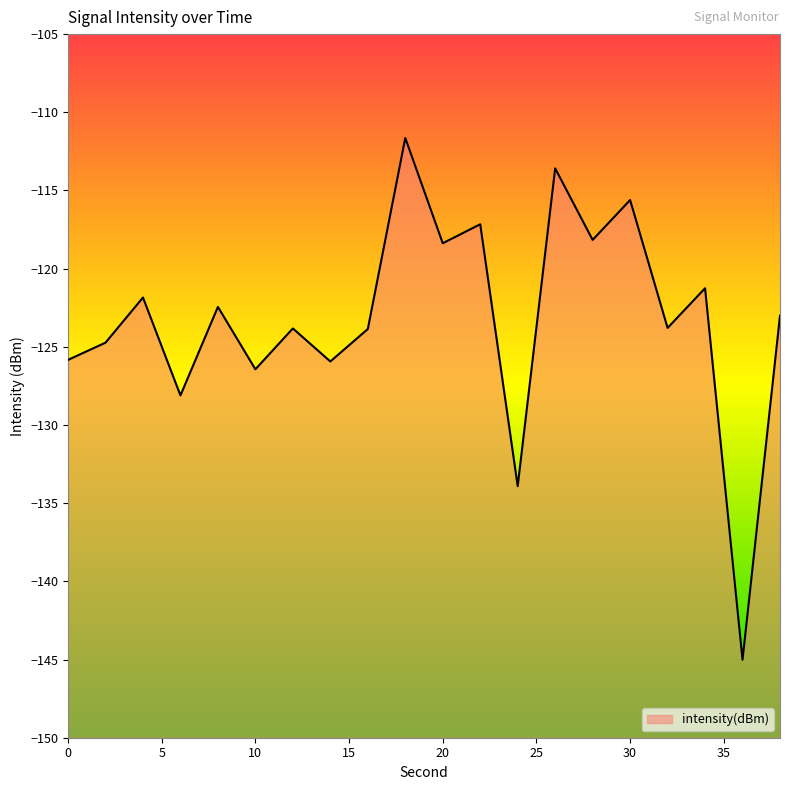

Rank the categories by value from lowest to highest.

36, 24, 6, 10, 14, 0, 2, 16, 12, 32, 38, 8, 4, 34, 20, 28, 22, 30, 26, 18